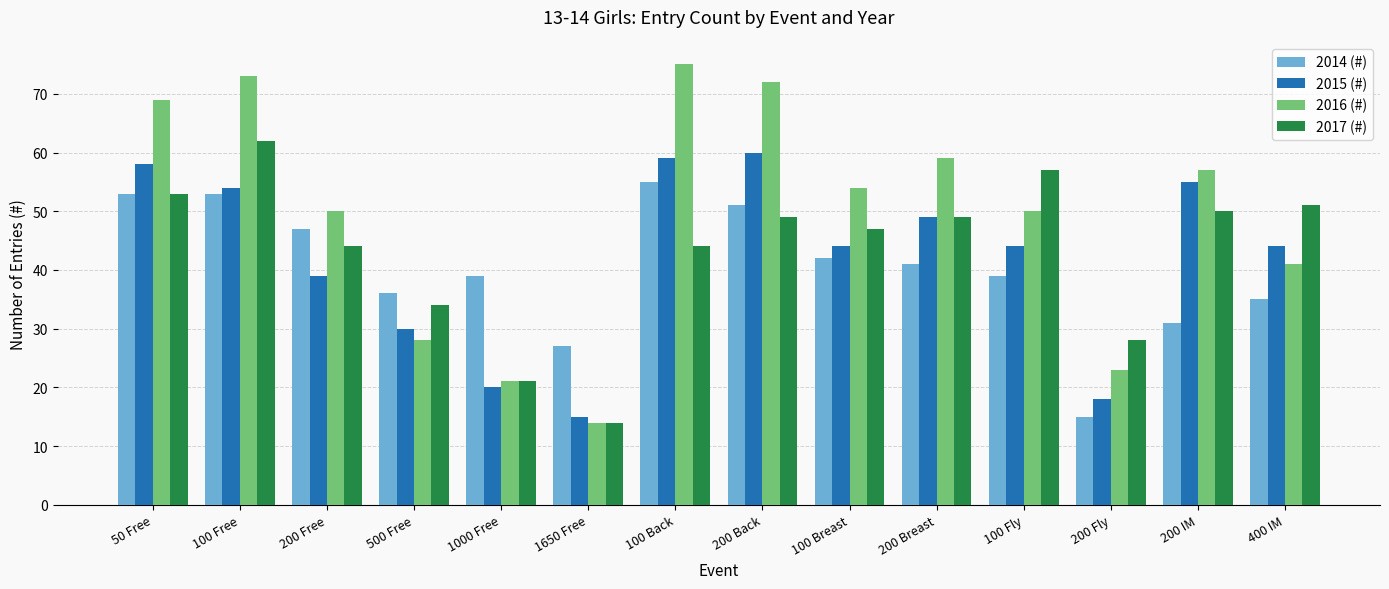

At which label is 2016 (#) closest to 44?

400 IM